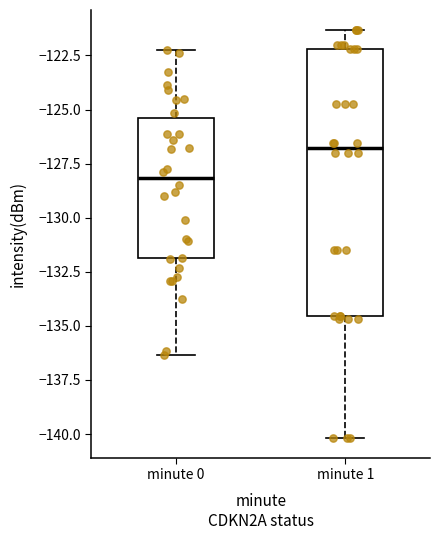

Where is the upper edge of the box for minute 1 on the y-axis? The values are not printed on the chart, so give them approximately, as read against the axis.

-122.0